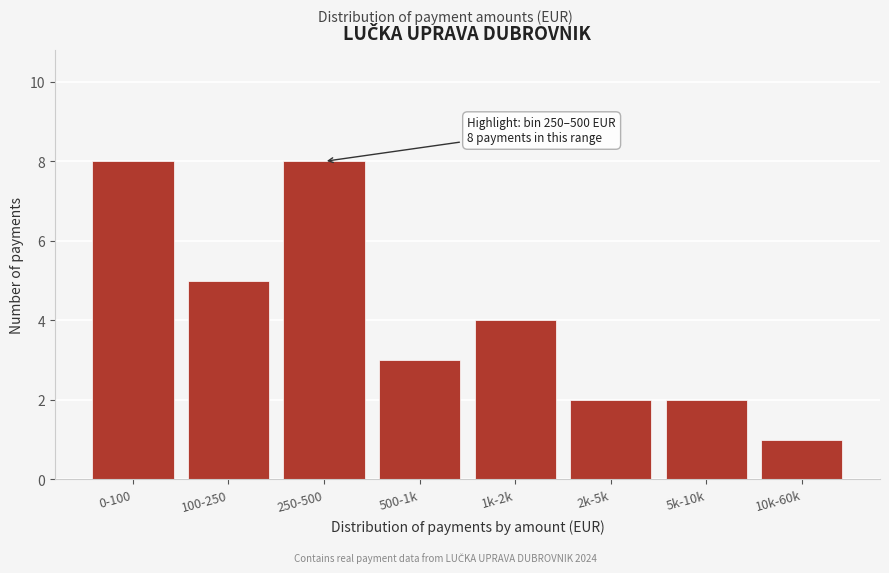

Reading left to right, what are all the values shown in this chart?

0-100=8	100-250=5	250-500=8	500-1k=3	1k-2k=4	2k-5k=2	5k-10k=2	10k-60k=1